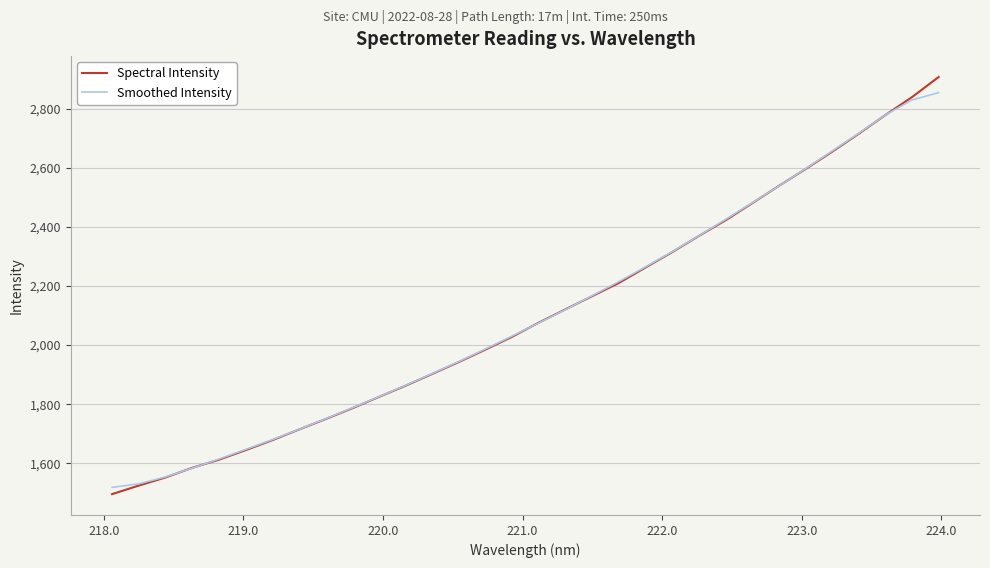

True or false: Spectral Intensity and Smoothed Intensity cross at least once.

True